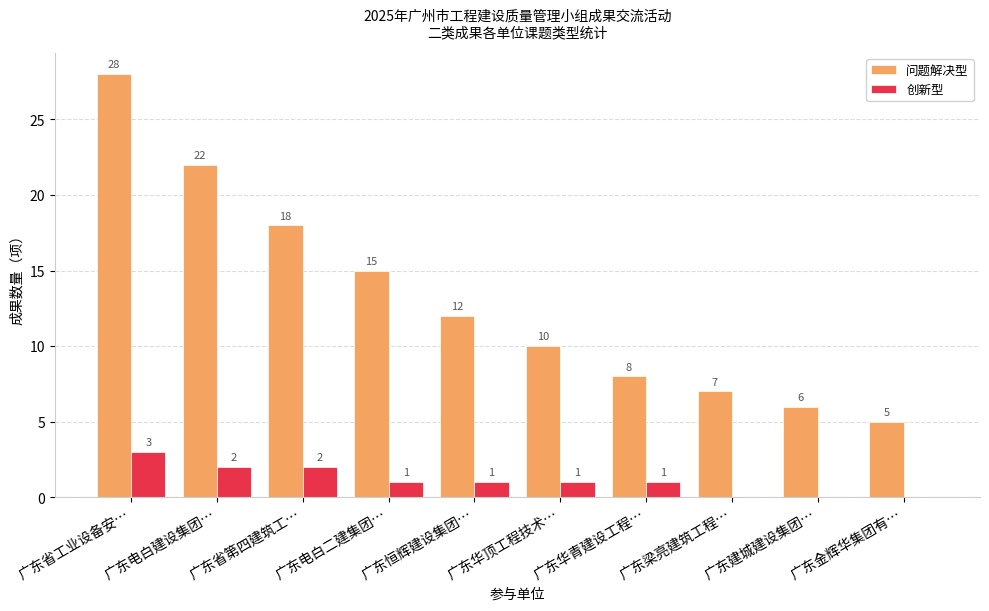

How many 创新型 values are between 0 and 2?

9